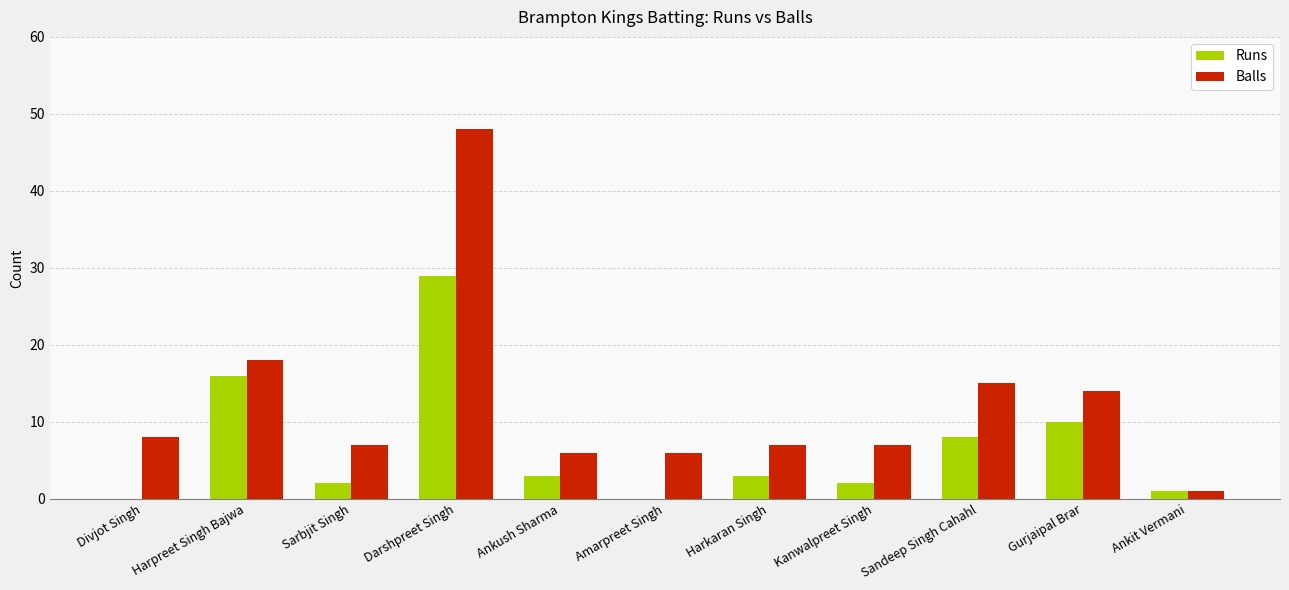

Is it true that Runs equals 6 at Harpreet Singh Bajwa?

False